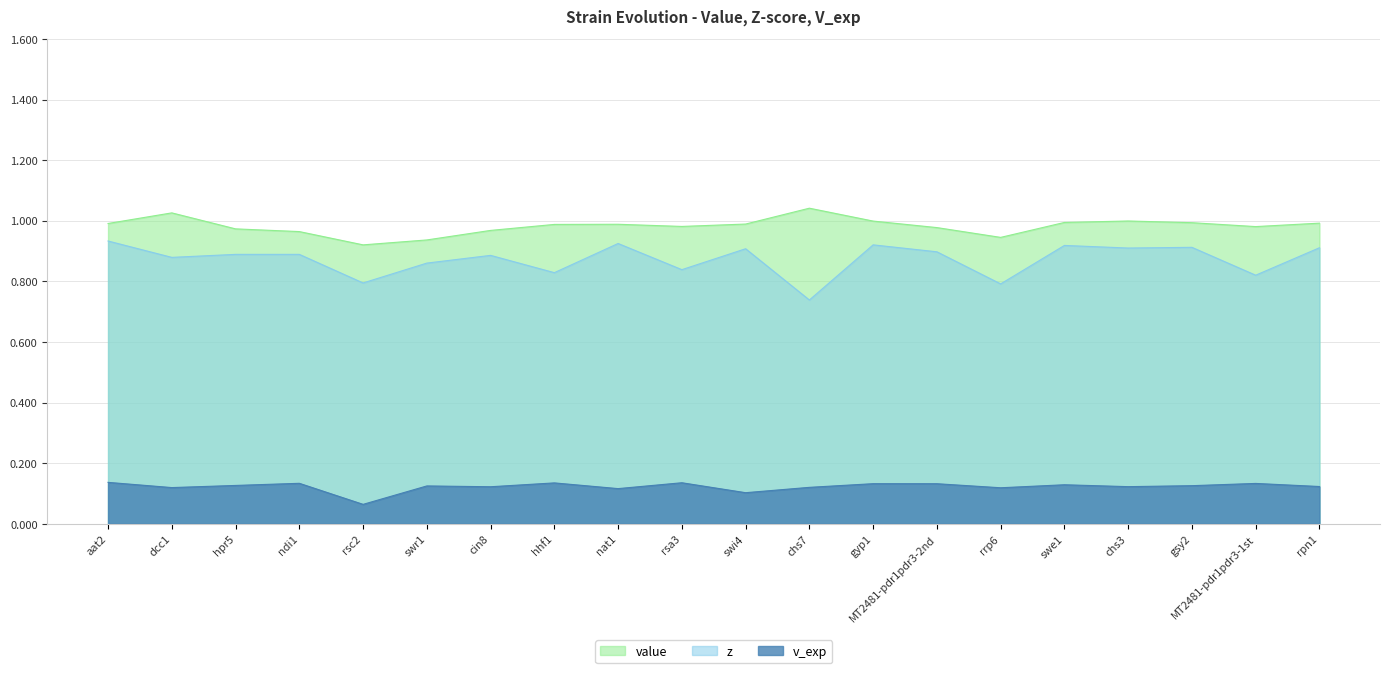

Between hhf1 and nat1, which is larger?

nat1